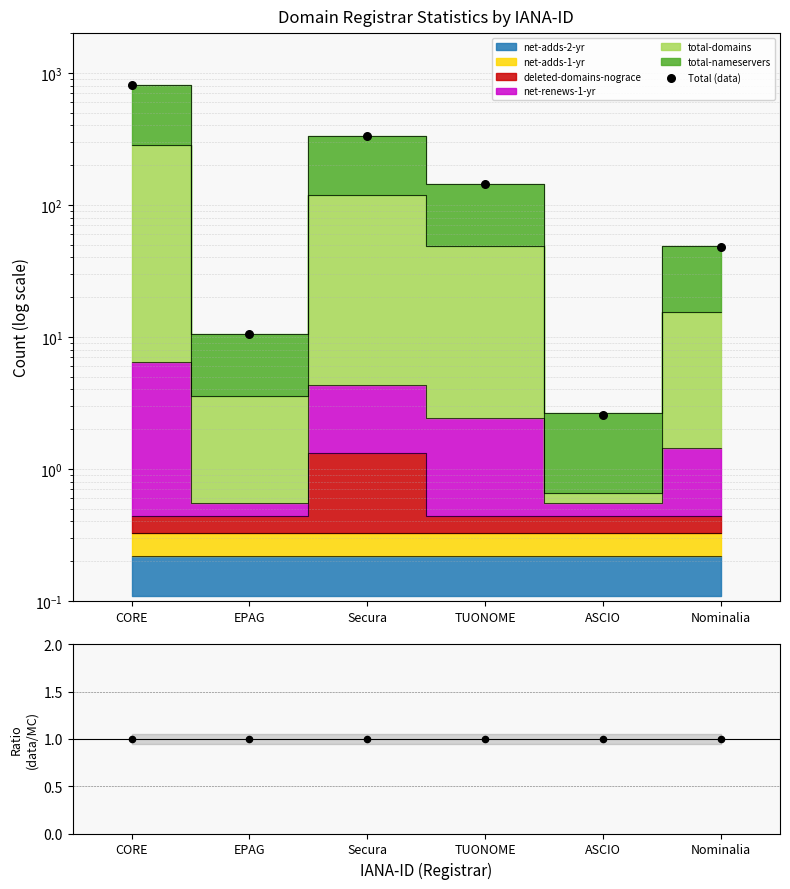

What is the change in value from EPAG to ASCIO?

-7.9